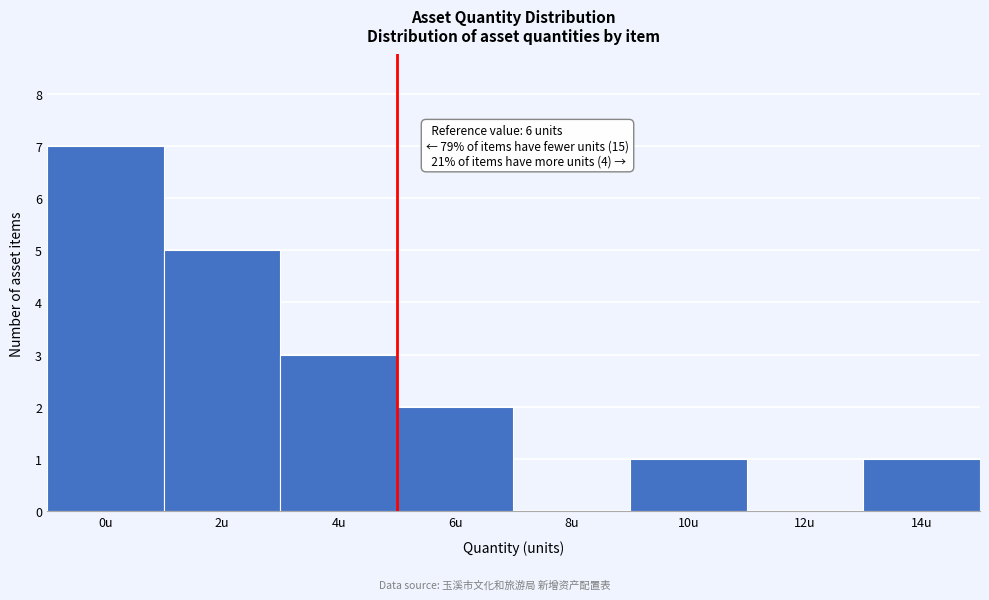

Reading left to right, extract all data points from this chart.

0u=7	2u=5	4u=3	6u=2	8u=0	10u=1	12u=0	14u=1